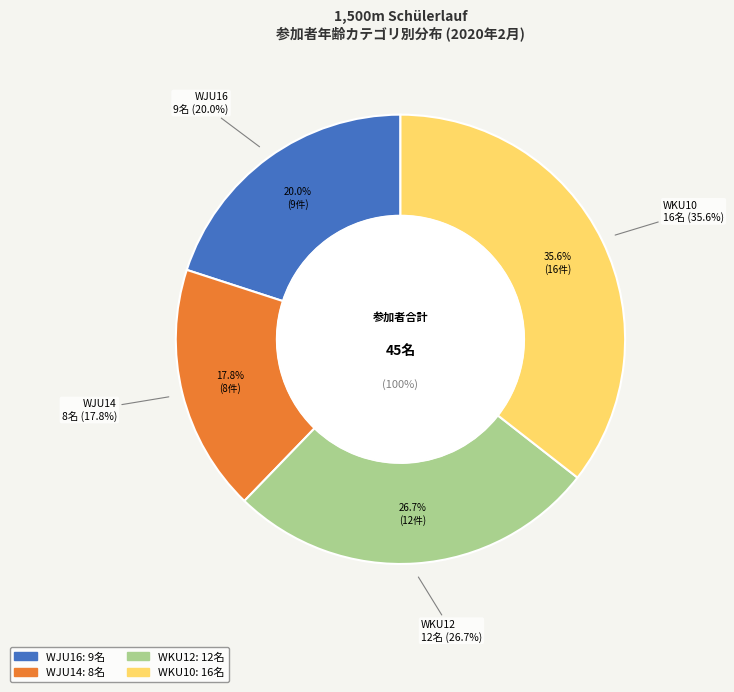

What is the smallest slice in the pie chart?

WJU14